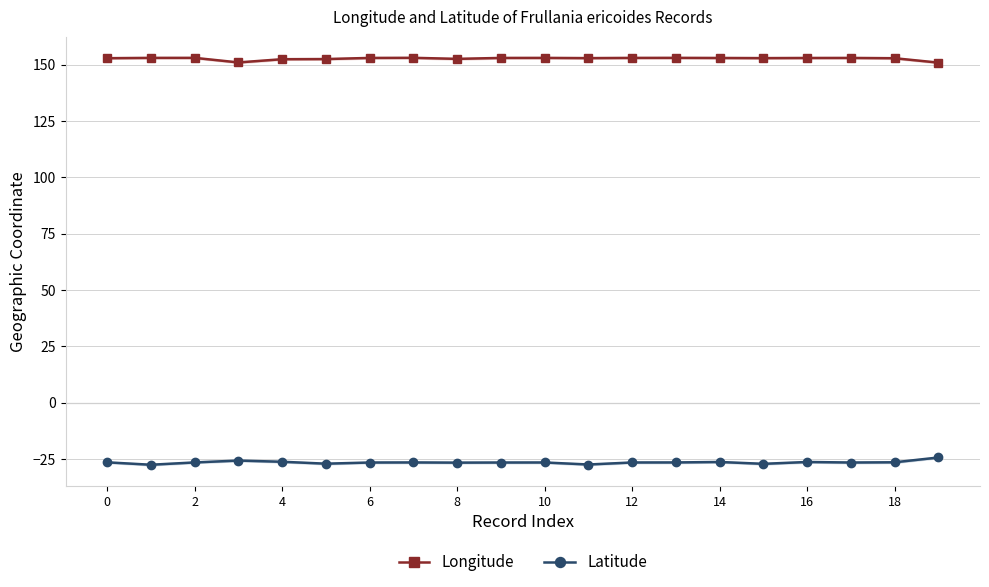

True or false: Latitude has more than 1 interior local peaks.

True